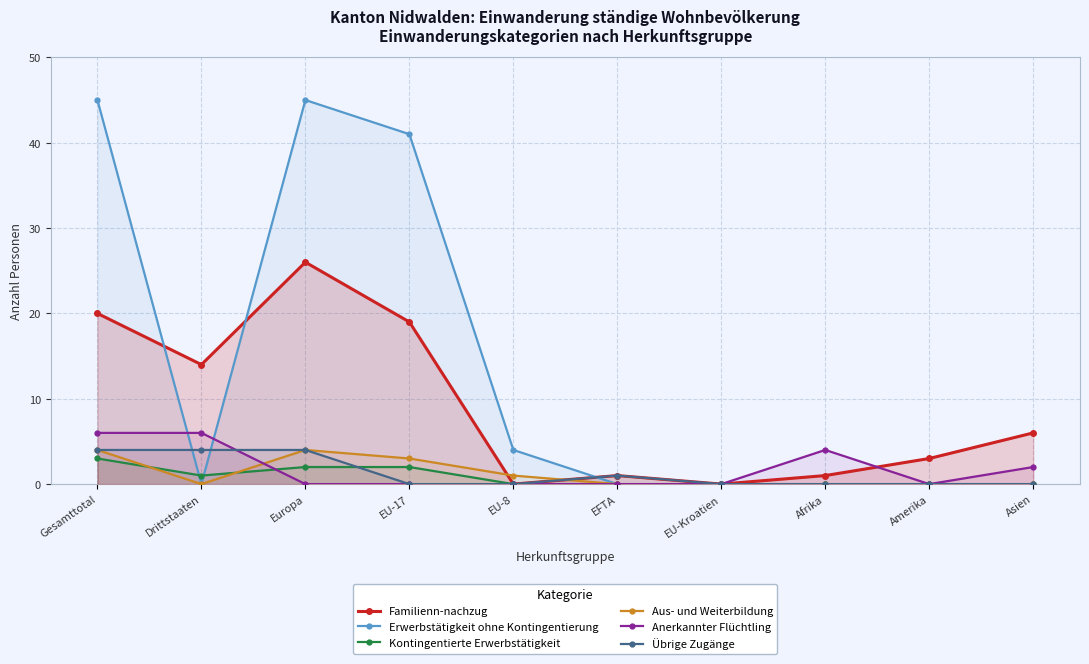

What is the difference between the second highest and second lowest values in the Kontingentierte Erwerbstätigkeit series?

2